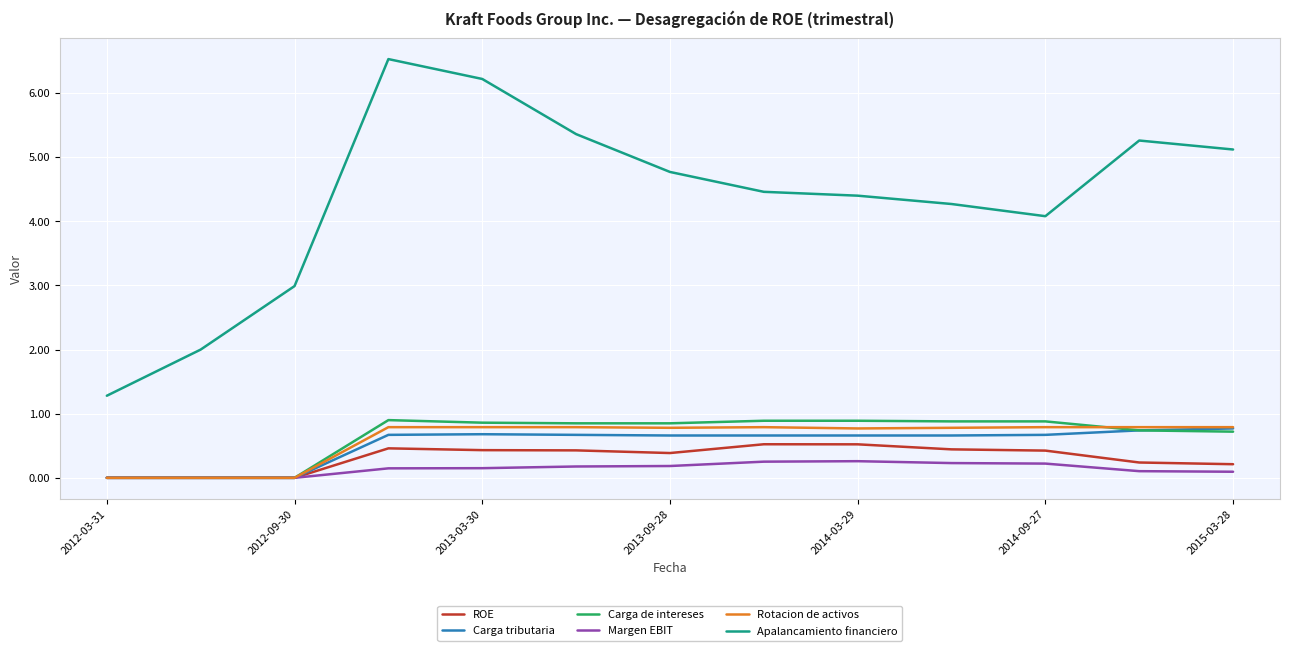

What is the sum of all Carga tributaria values?

6.8